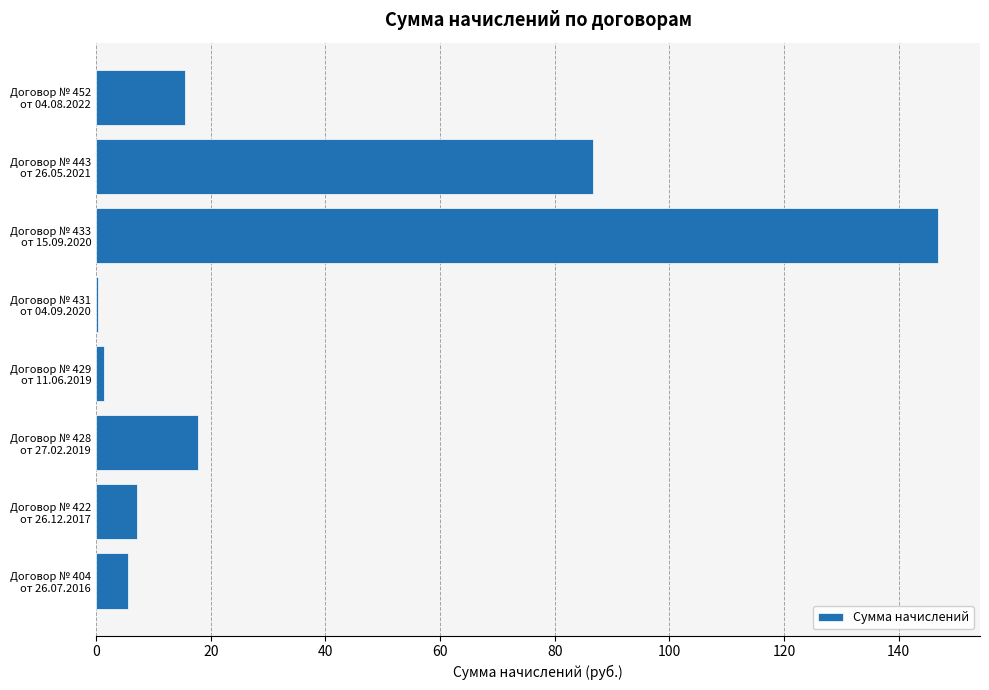

What is the maximum value shown in the chart?

146.8